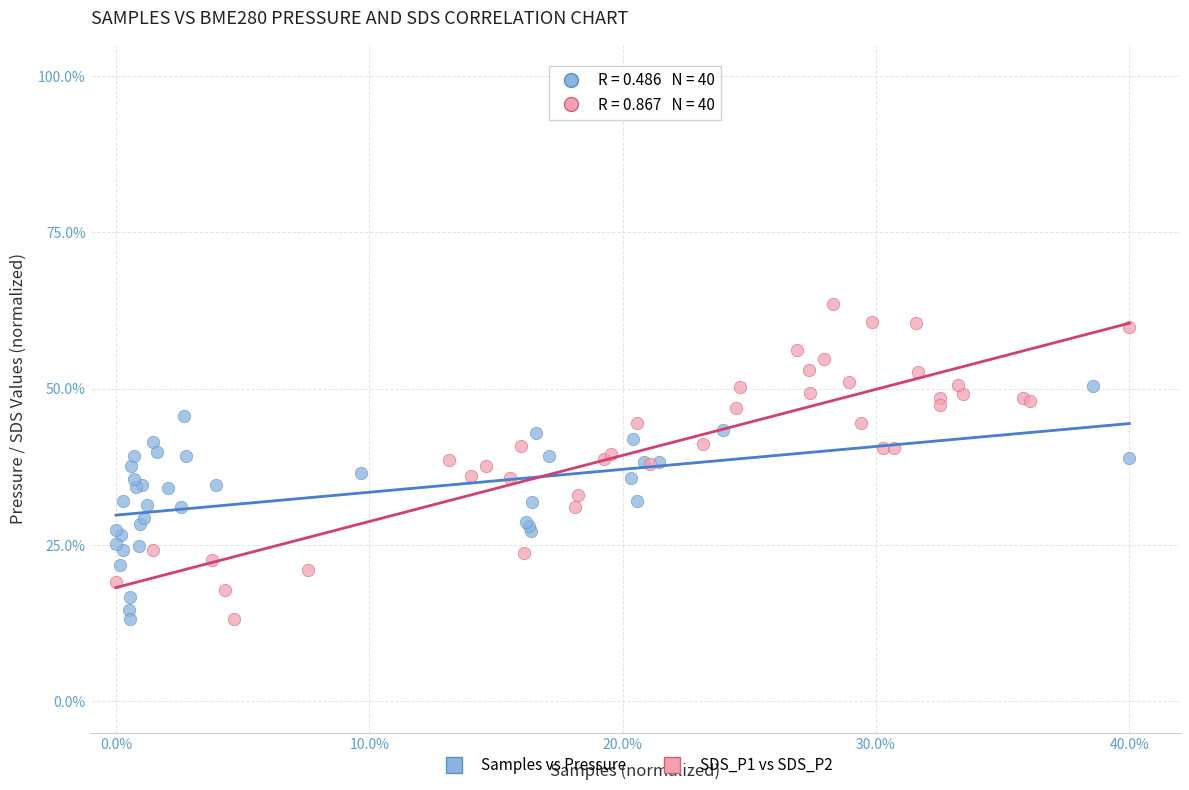

Which series has the largest Y range (max minus min)?

SDS_P1 vs SDS_P2